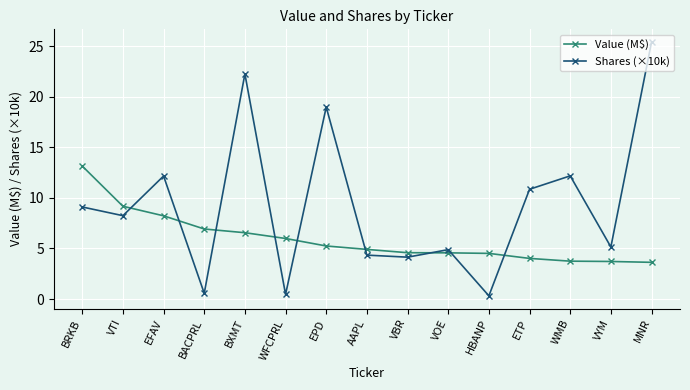

List the series in order of their overall mean, lowest first.

Value (M$), Shares (×10k)